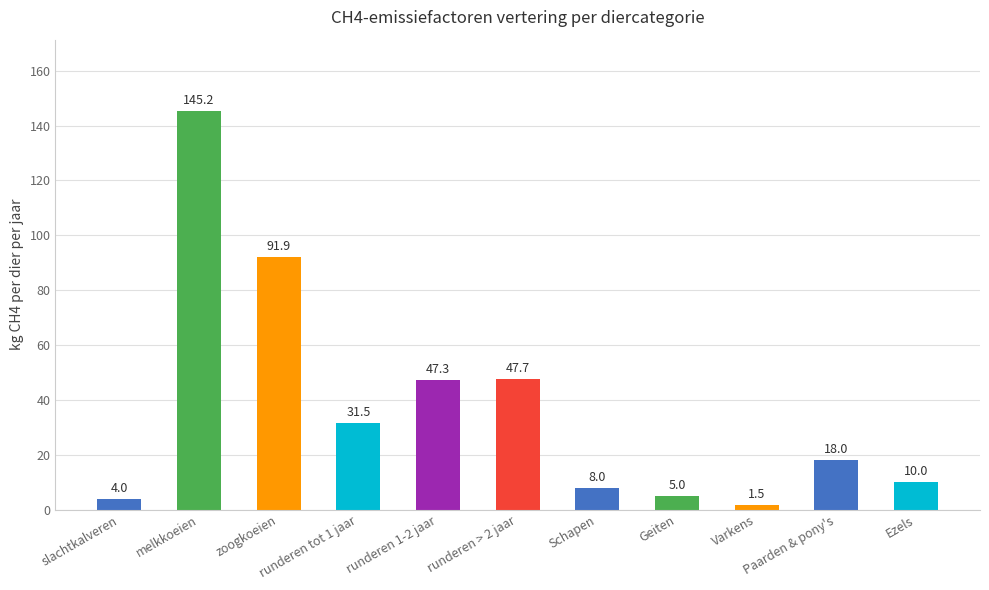

Where does the data first go above 18?

melkkoeien